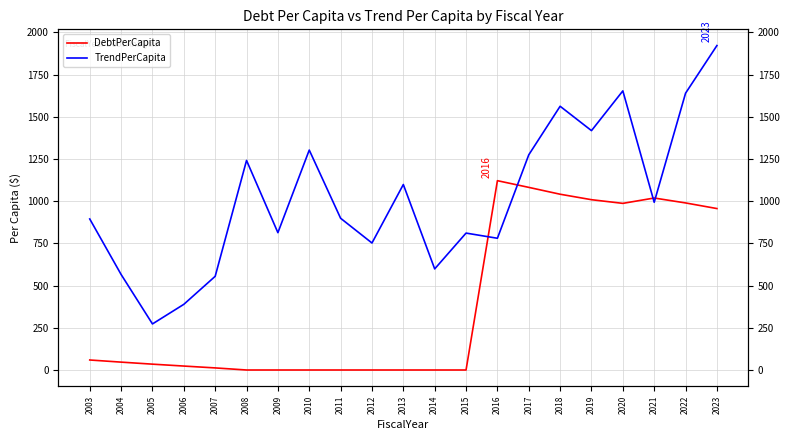

Where does the TrendPerCapita series first go above 899?

2008